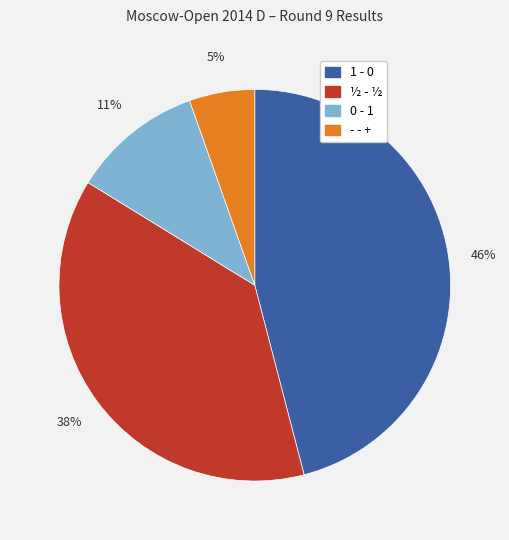

To the nearest percent, what is the average slice percentage?

25%